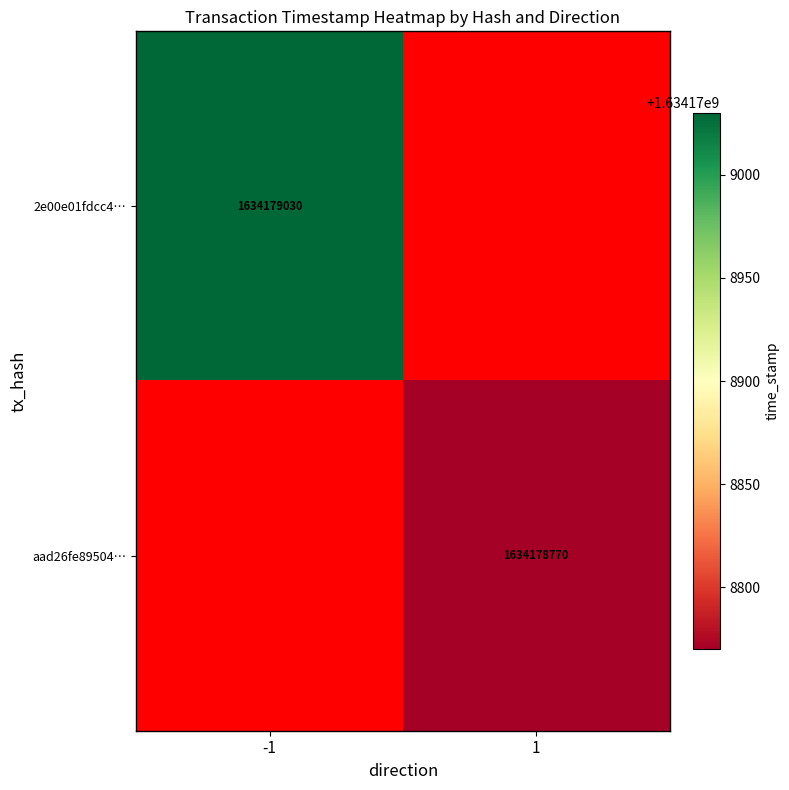

Reading left to right, what are all the values shown in this chart?

2e00e01fdcc4142e471c25429a6db821a5b48eb: -1	1634179030
aad26fe89504384f17ad66494b8423b2aaadf6a: 1	1634178770